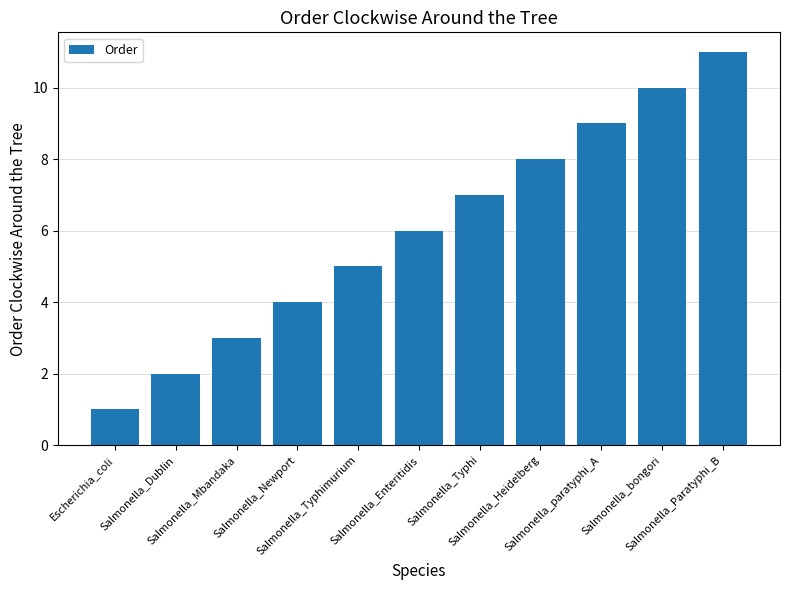

Count the values in the range 3 to 9.

7